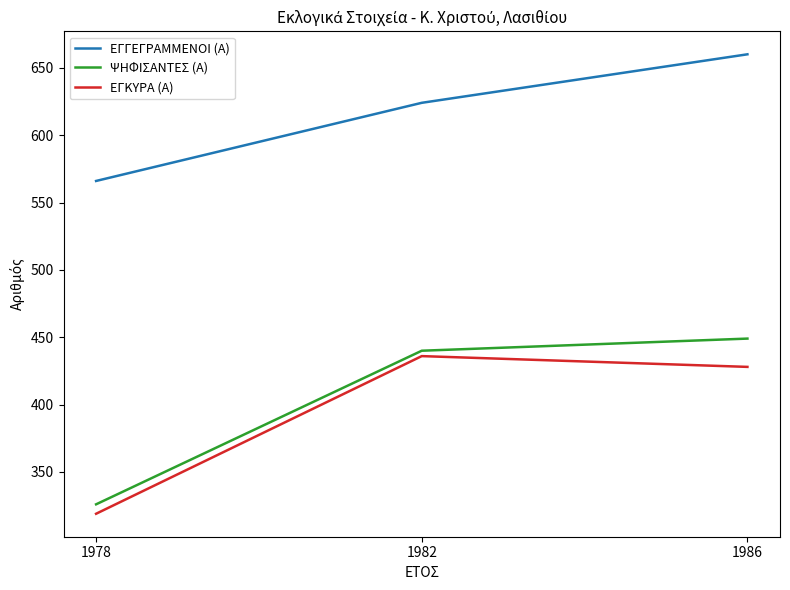

Where is ΕΓΚΥΡΑ (Α) nearest to the value 377?

1986